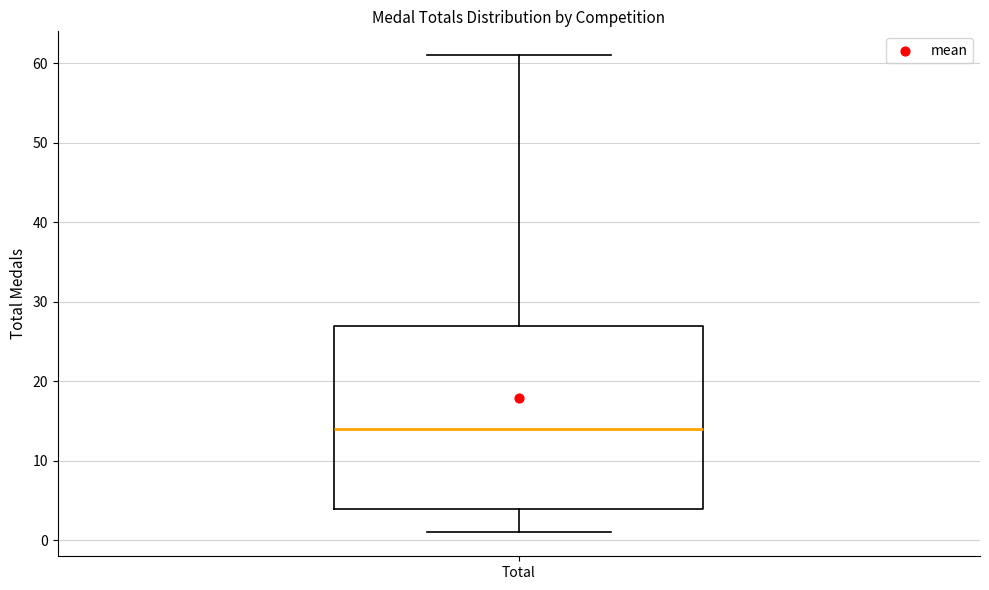

Transcribe this box plot: give where the median line is, the range the box spans, and where the two whiskers end, as read against the y-axis. The values are not printed on the chart, so give them approximately, as read against the axis.

median 14, box 4 to 27, whiskers 1 to 61